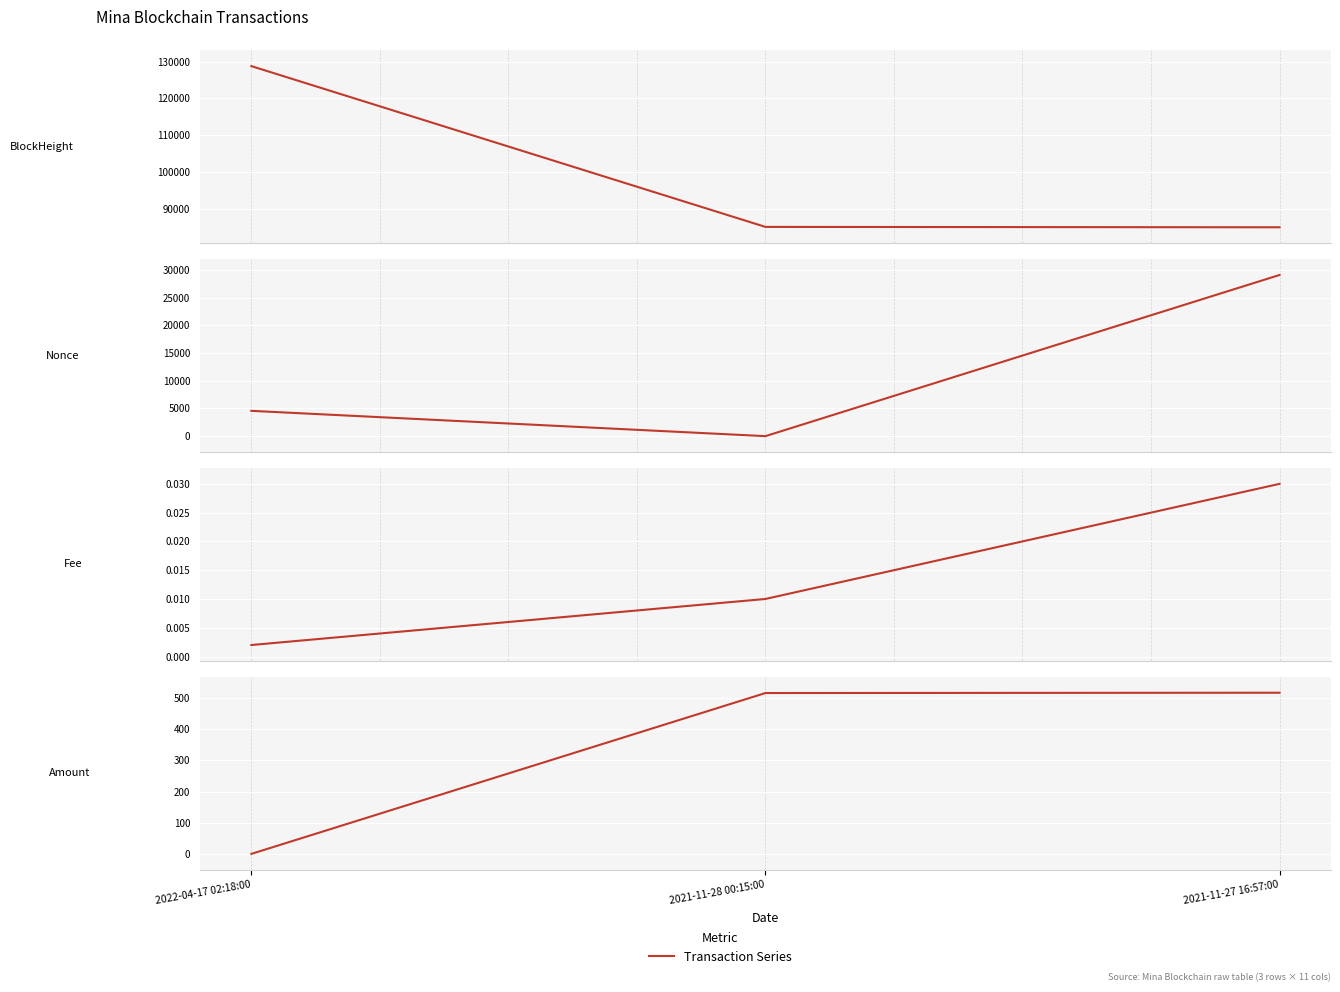

How many lines are shown in the chart?

4